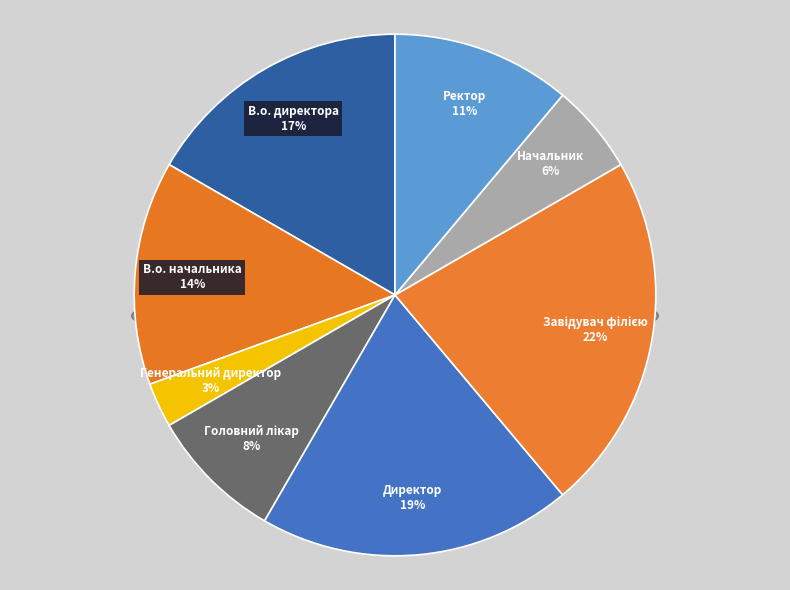

To the nearest percent, what is the difference between the largest and smallest slice percentages?

19%